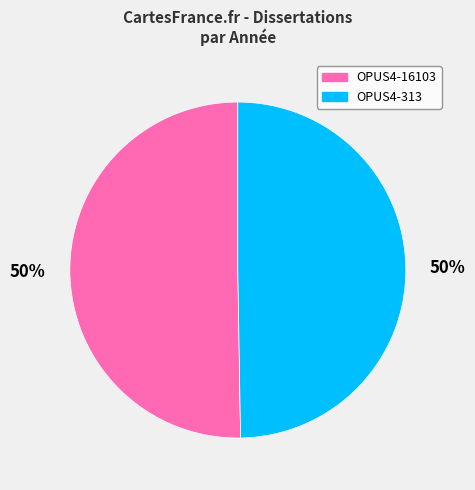

Approximately how many times larger is the value at OPUS4-313 compared to OPUS4-16103?

1.0